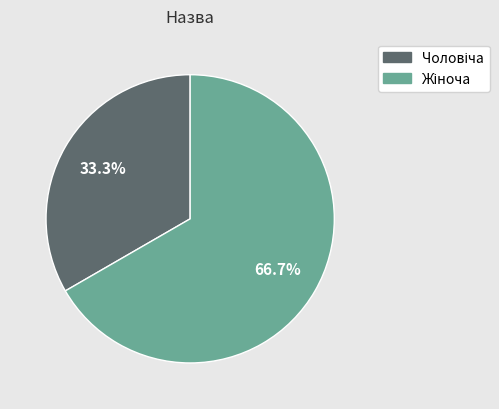

Does any single category account for the majority?

Yes